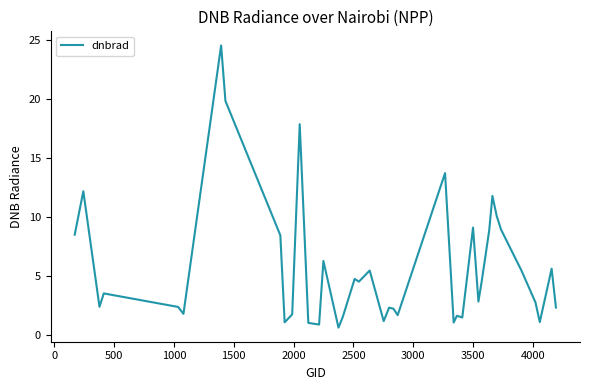

What is the greatest value displayed?

24.5